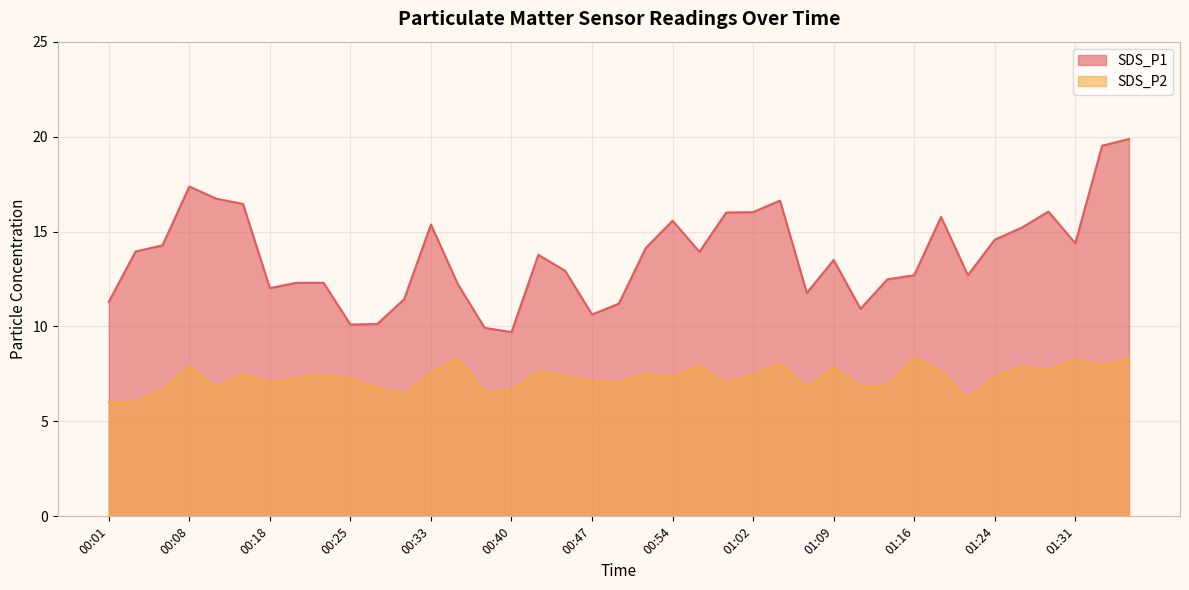

The SDS_P2 series shows 11.9 at 01:31. True or false?

False